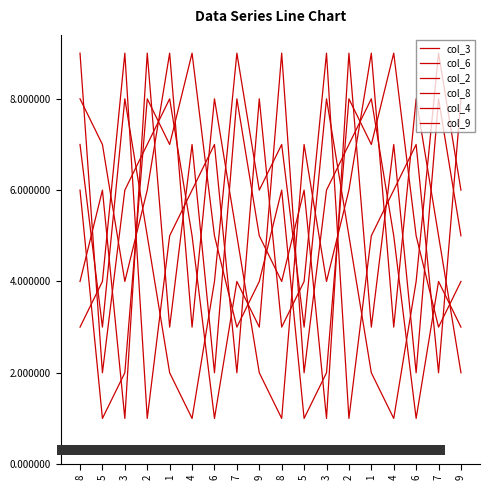

The value of col_4 at 7 is 9. True or false?

True